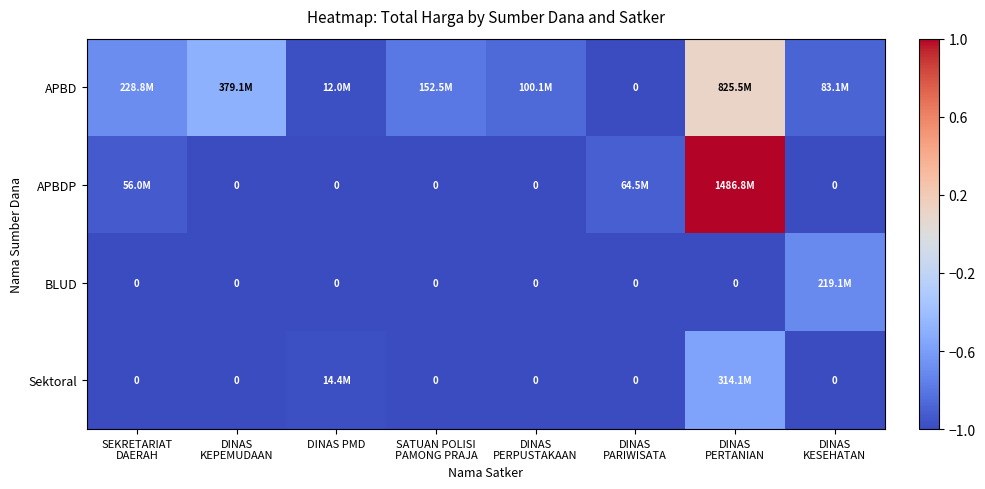

What is the average value of the Sektoral series?

-0.9